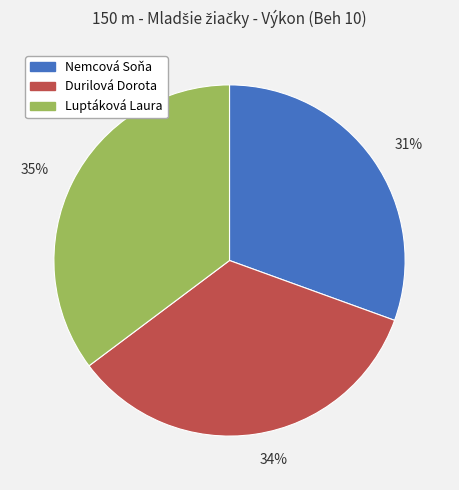

What percentage is the Durilová Dorota slice, to the nearest percent?

34%